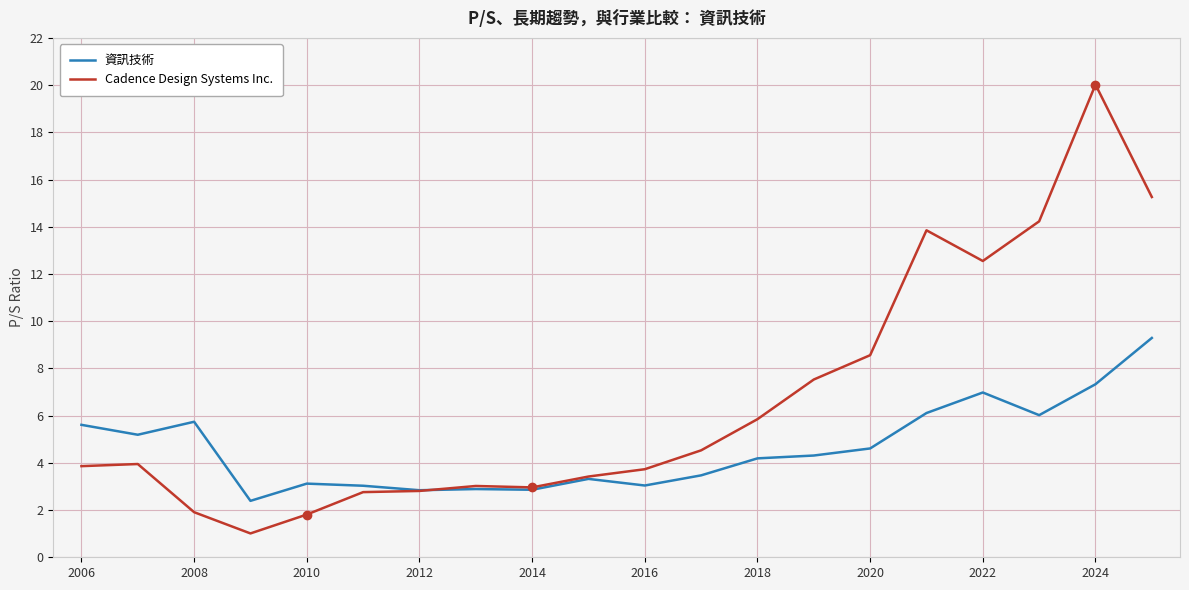

Which series has the largest range (max minus min)?

Cadence Design Systems Inc.